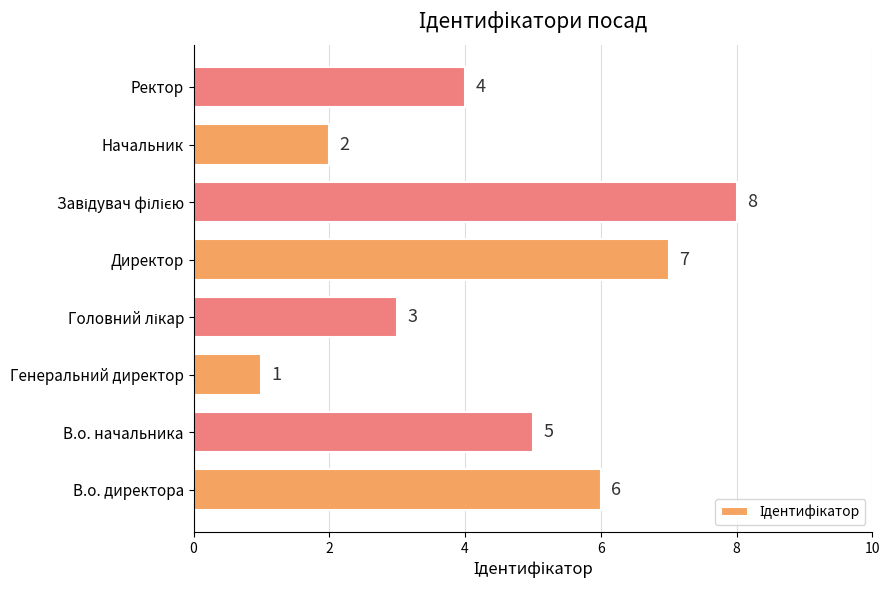

Reading bottom to top, list all the values displayed in this chart.

6	5	1	3	7	8	2	4